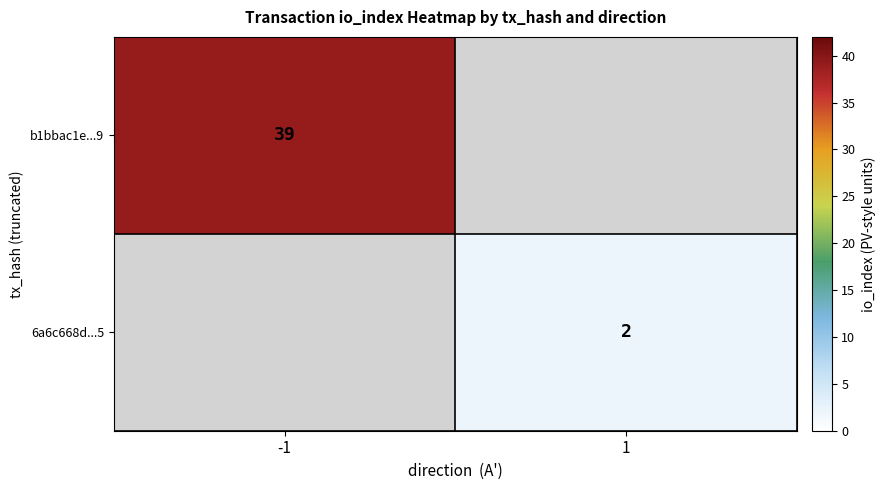

Is it true that 6a6c668d...5 equals 2 at 1?

True